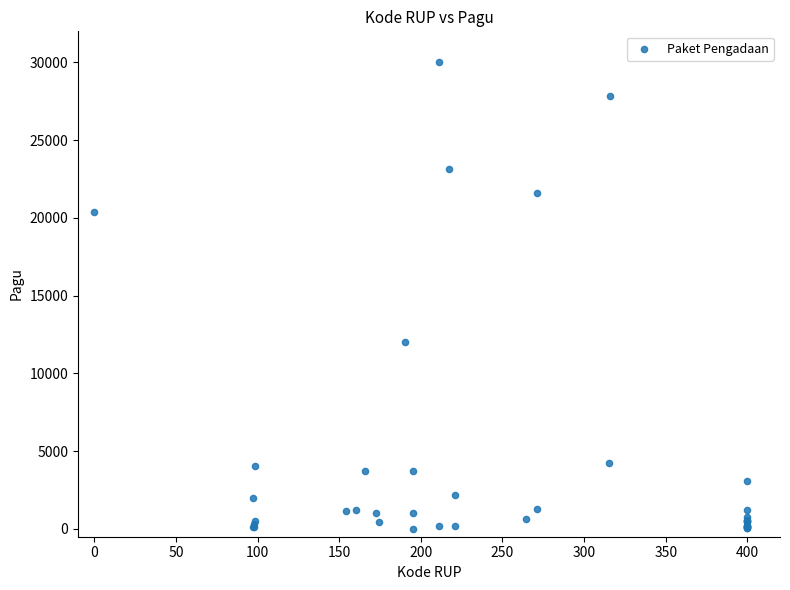

What Y value in the scatter plot is closest to 15009?

12047.7